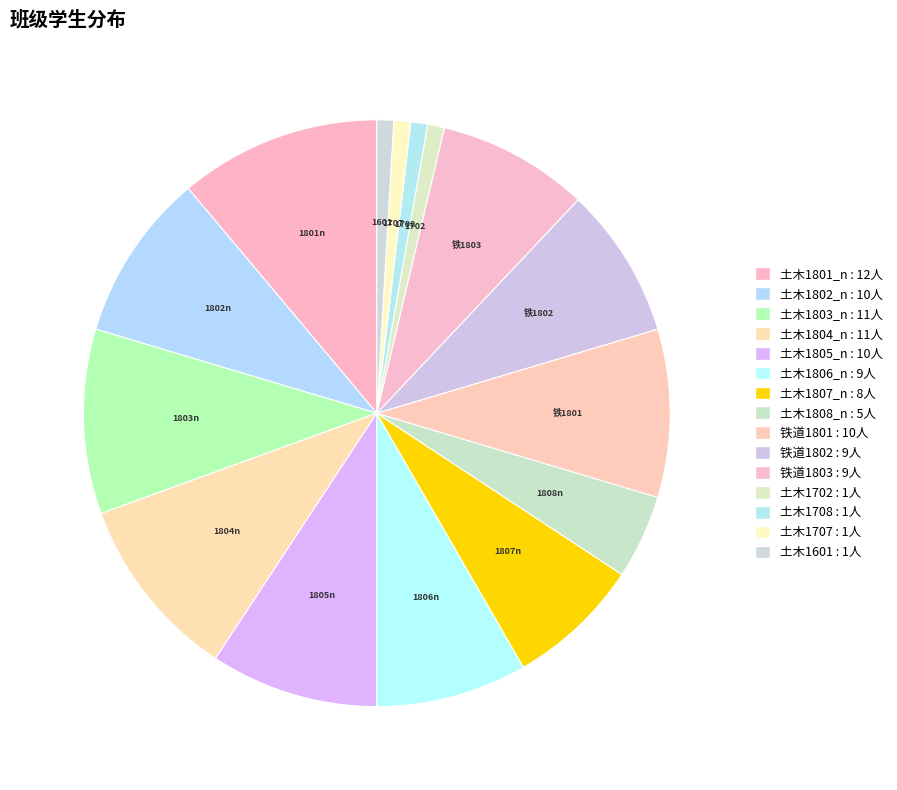

Which slice is the largest?

土木1801_n